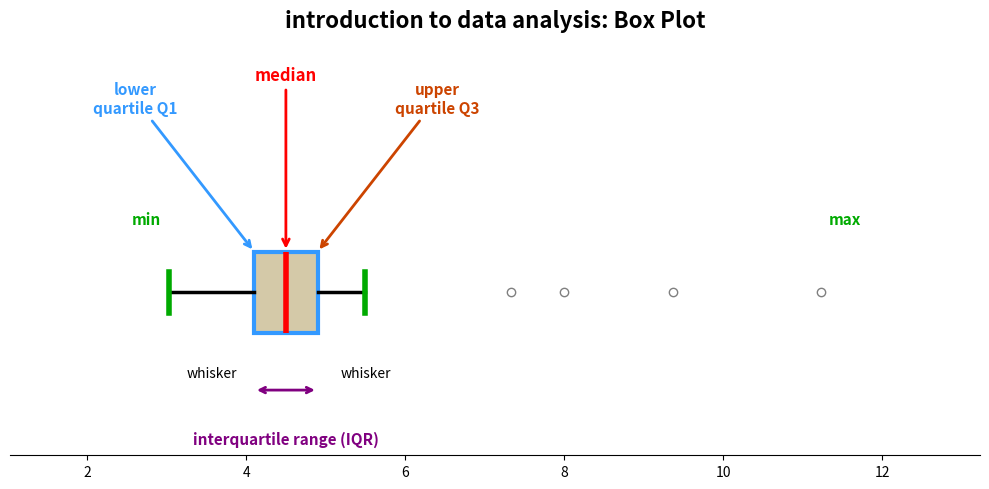

Read this box plot against the x-axis: the position of the median line, the range covered by the box, and the ends of both whiskers. The values are not printed on the chart, so give them approximately, as read against the axis.

median 4.6, box 4.2 to 5.0, whiskers 3.0 to 5.6